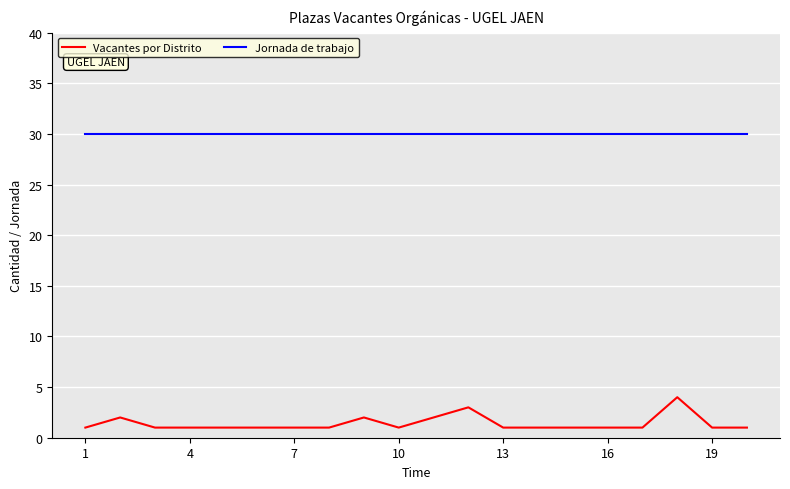

Which series has the largest total across all categories?

Jornada de trabajo